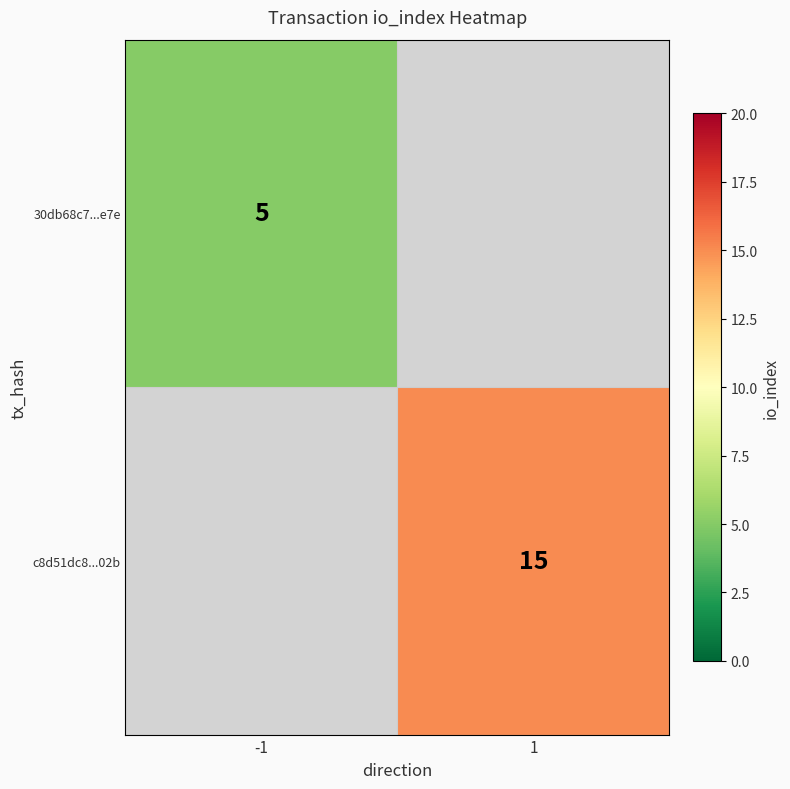

Which has a higher value, -1 or 1?

1